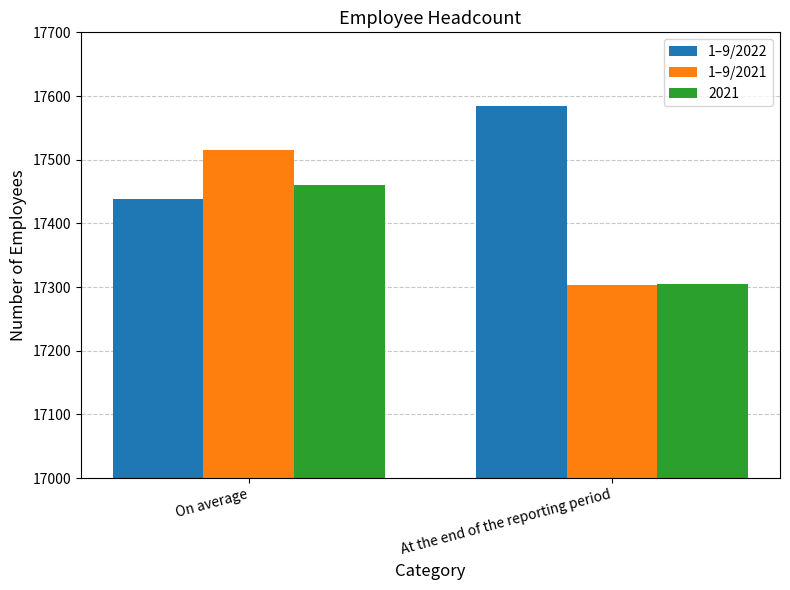

What is the difference between the maximum and minimum values in the 1–9/2022 series?

147